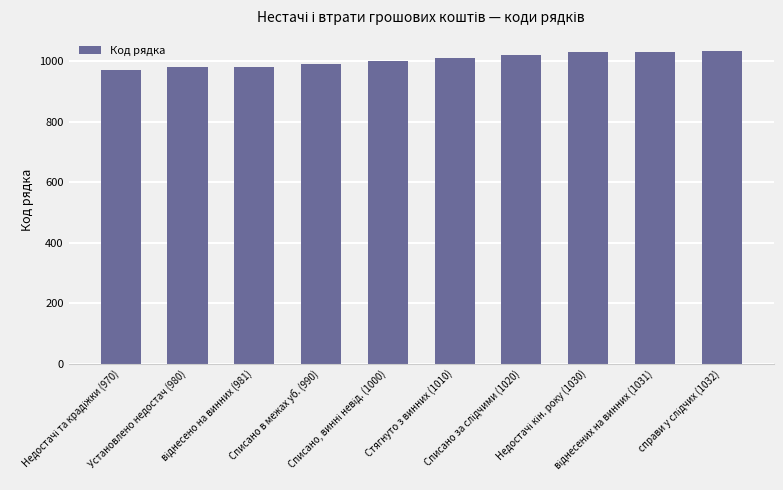

What is the average value?

1004